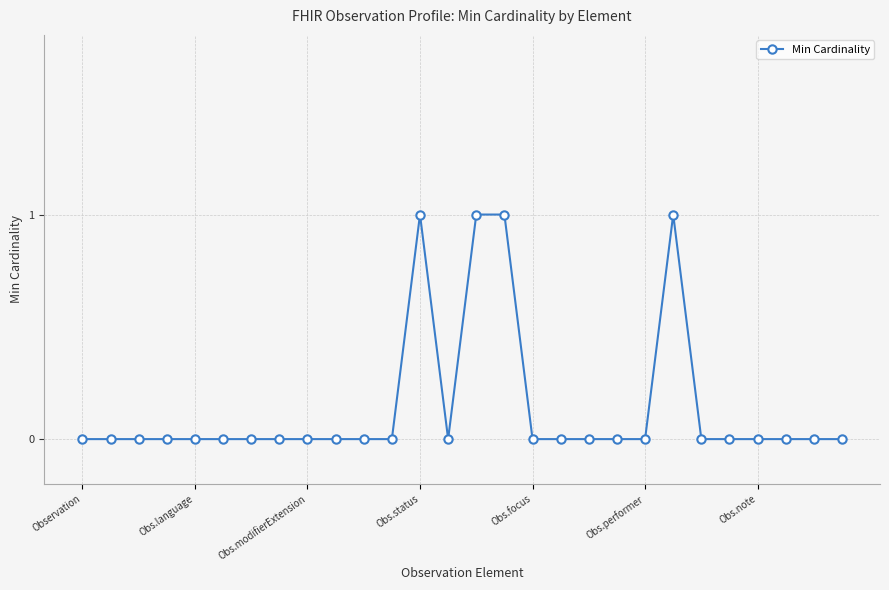

What is the sum of all values?

4